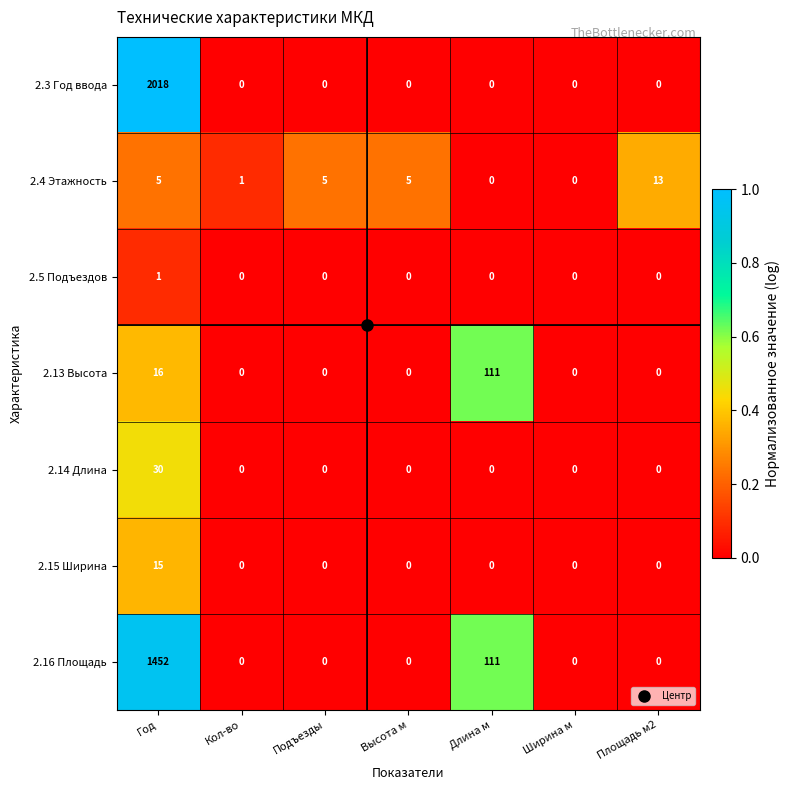

Which series has the widest spread of values?

2.3 Год ввода